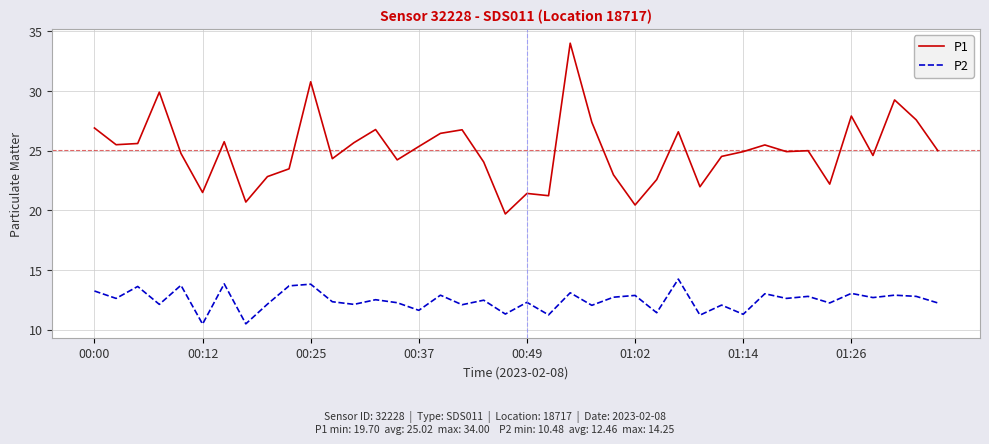

Which series has the widest spread of values?

P1